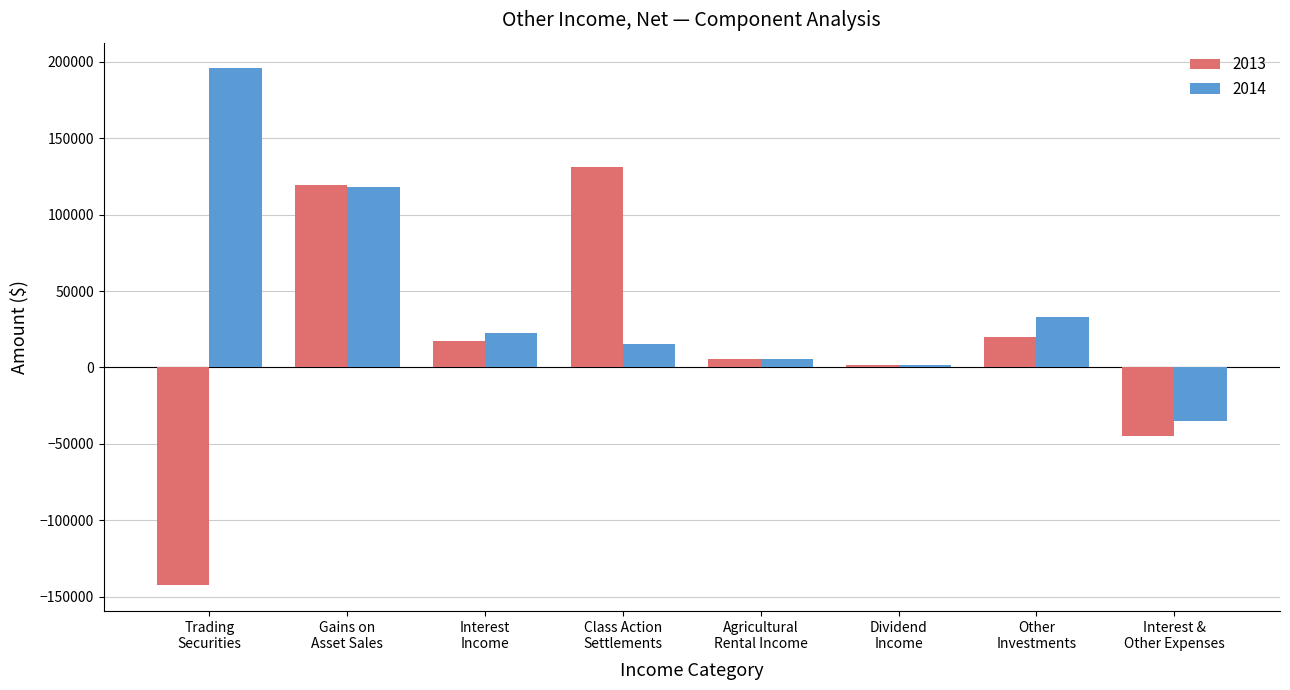

Reading left to right, what are all the values shown in this chart?

2013: -142522	119689	17177	131178	5600	1340	20000	-45048
2014: 195721	118011	22833	15085	5600	1648	33000	-34817